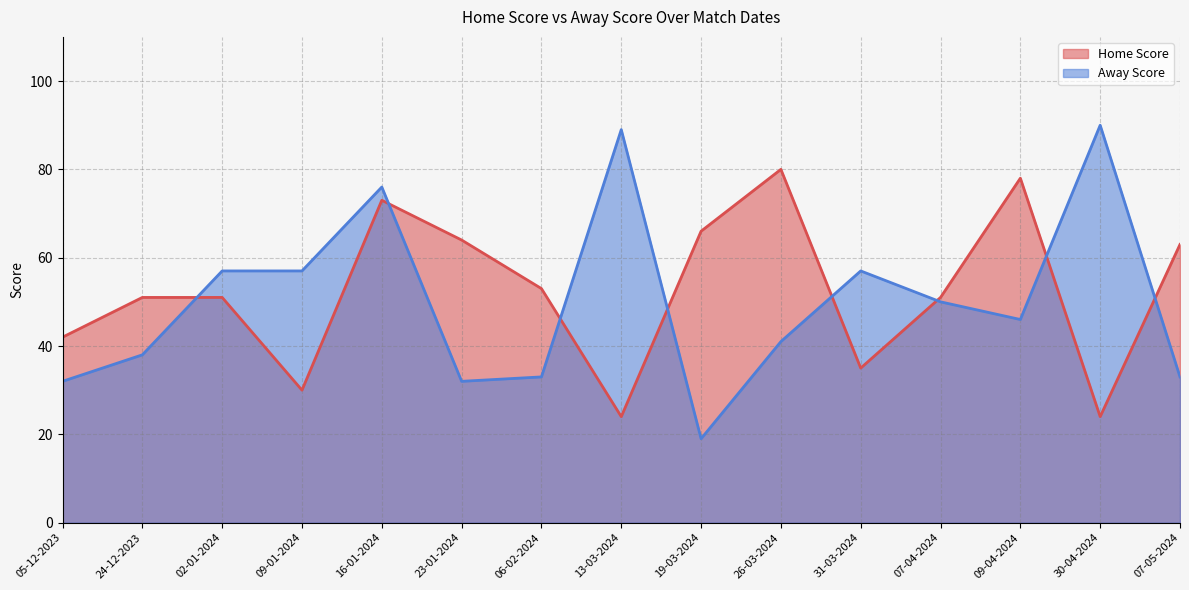

Which category has the highest value in the Away Score series?

30-04-2024